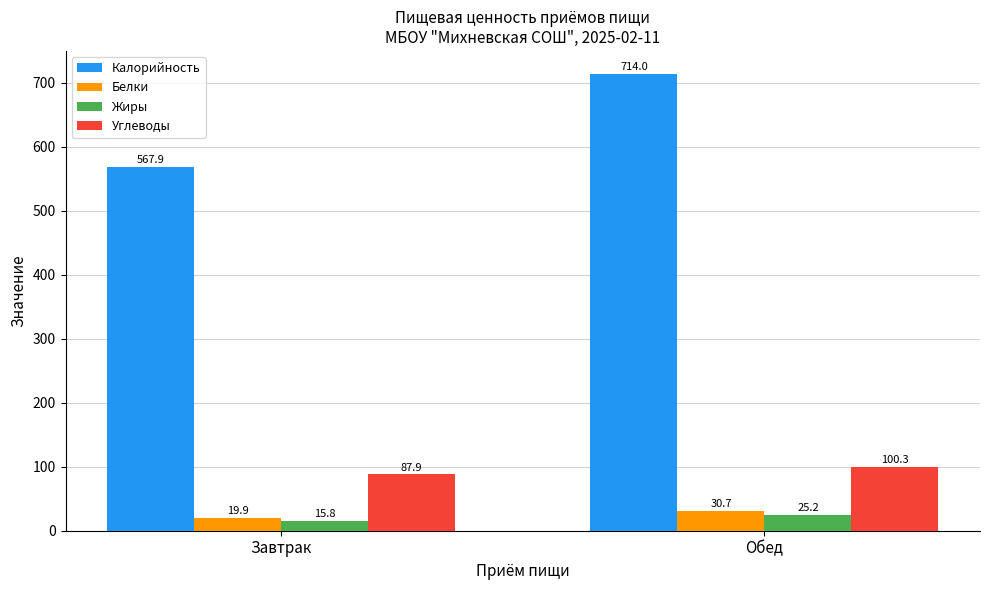

At how many categories does at least one series exceed 21?

2